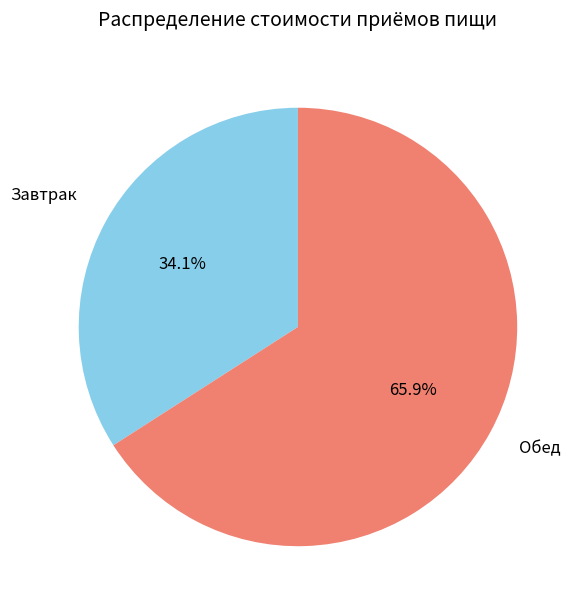

Combined, what portion of the pie is Обед and Завтрак?

100.0%